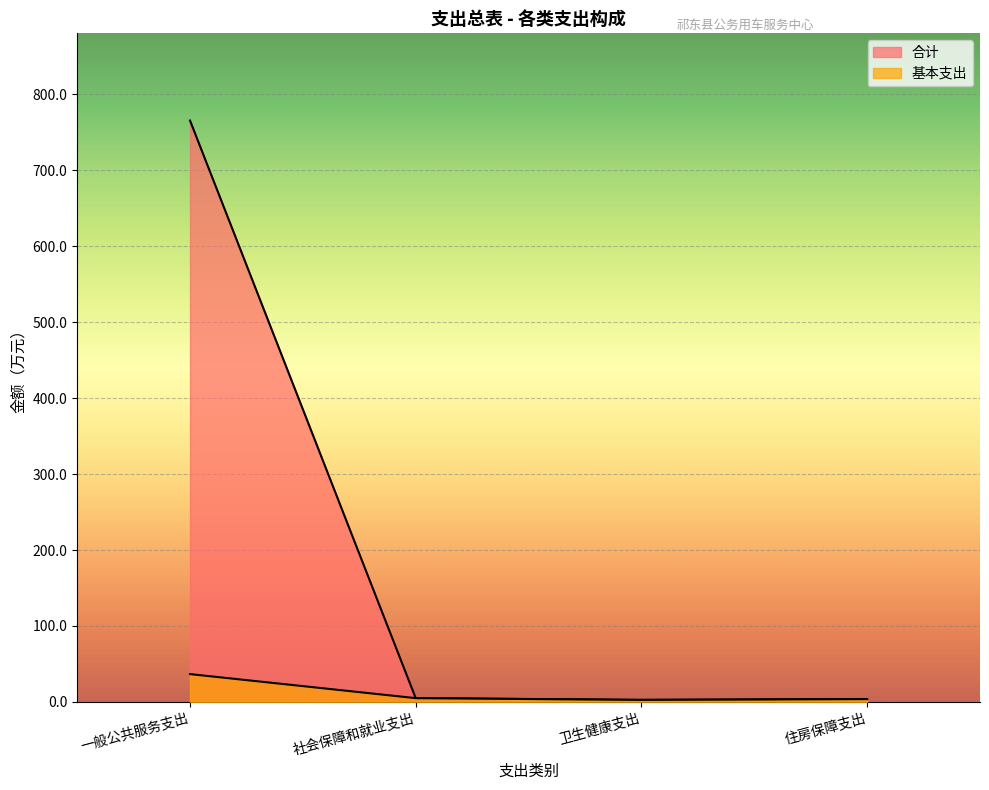

What is the total value across all series at 社会保障和就业支出?

9.9